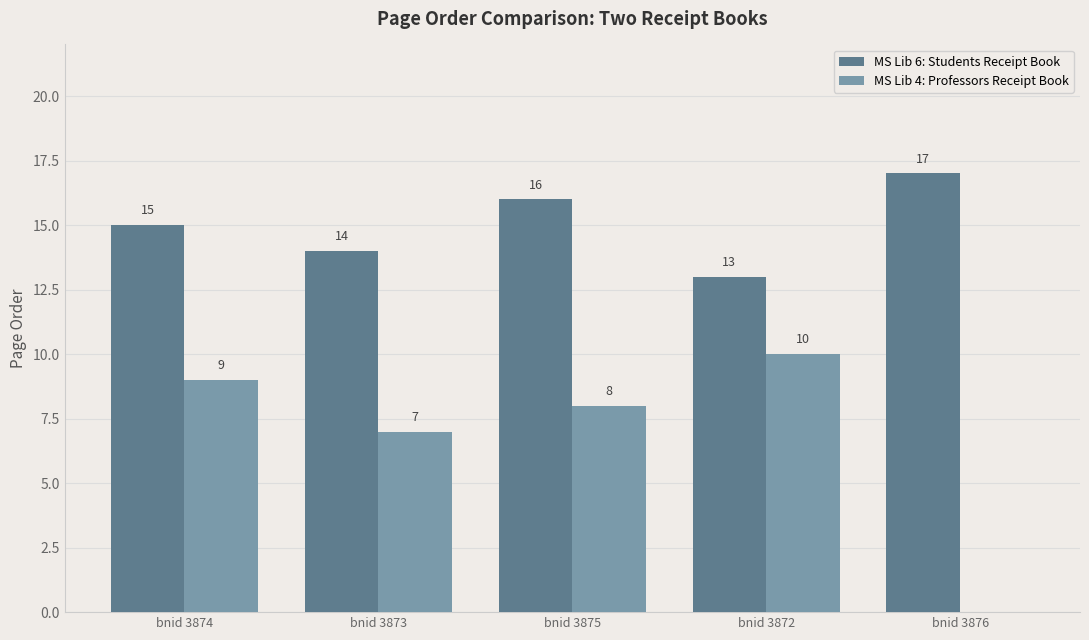

Is the value of MS Lib 6: Students Receipt Book at bnid 3873 greater than the value of MS Lib 4: Professors Receipt Book at bnid 3876?

Yes